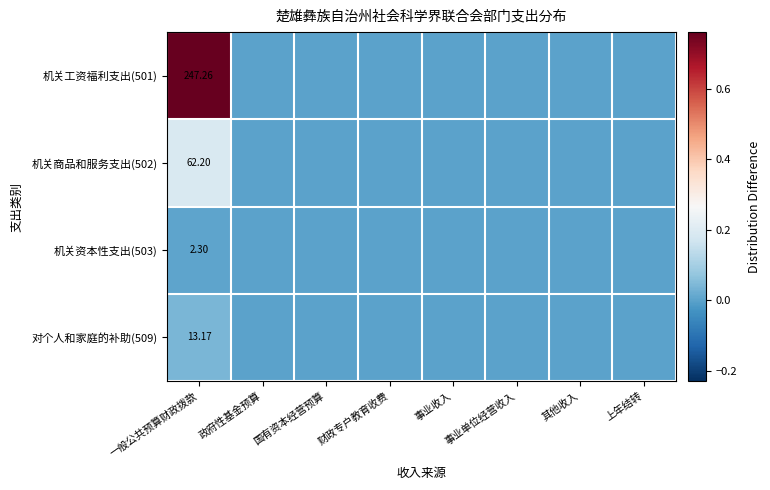

Which series has the largest total across all categories?

机关工资福利支出(501)